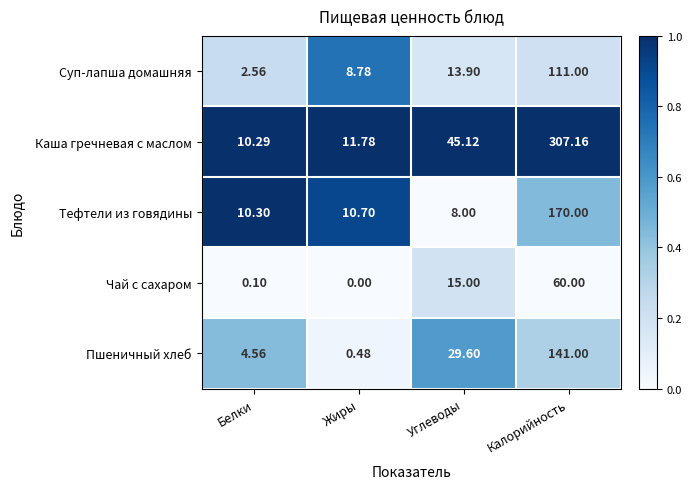

What is the total value across all series at Калорийность?

789.2